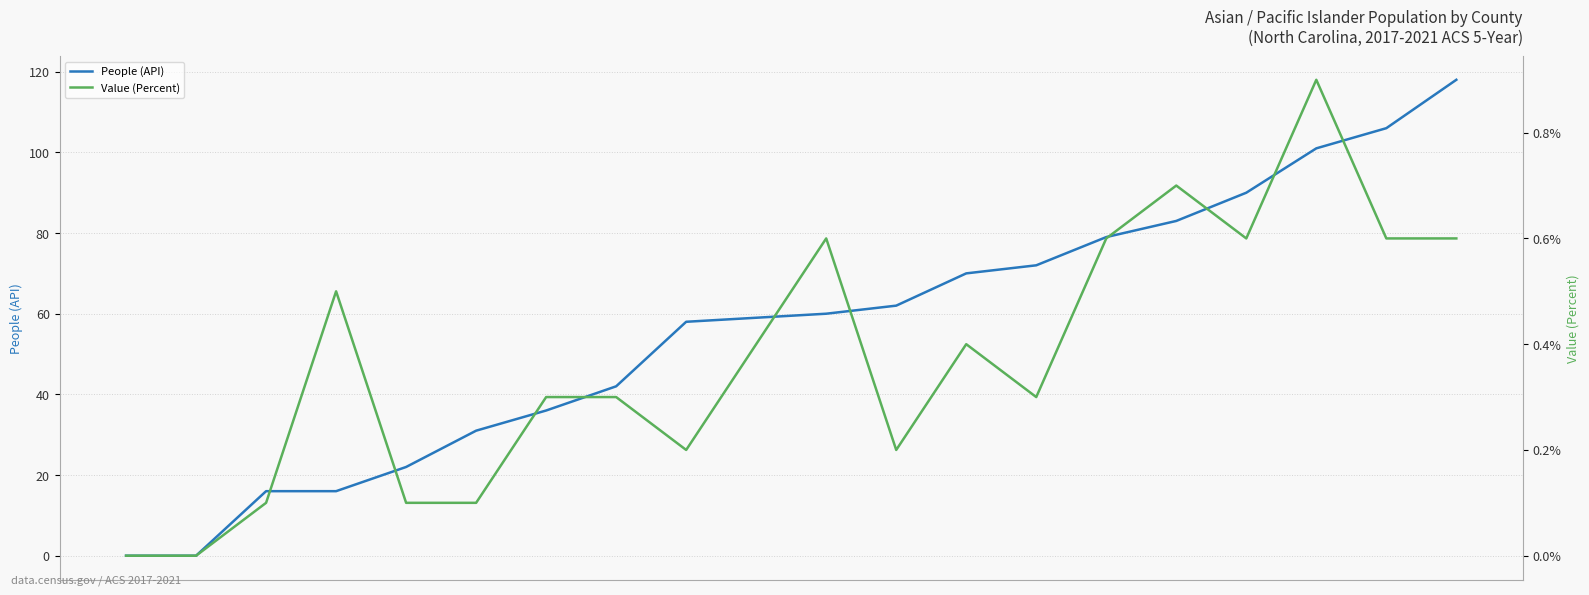

Rank the categories by People (API) value from lowest to highest.

0, 1, 2, 3, 4, 5, 6, 7, 8, 9, 10, 11, 12, 13, 14, 15, 16, 17, 18, 19